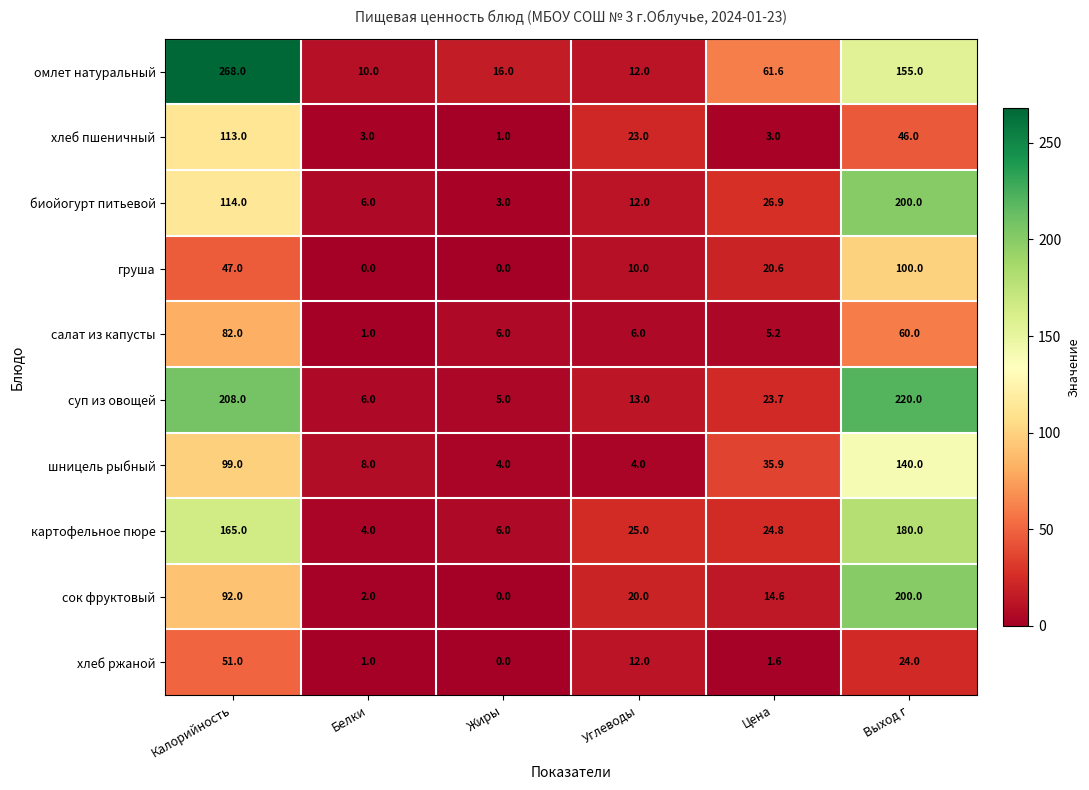

Which series has the largest total across all categories?

омлет натуральный